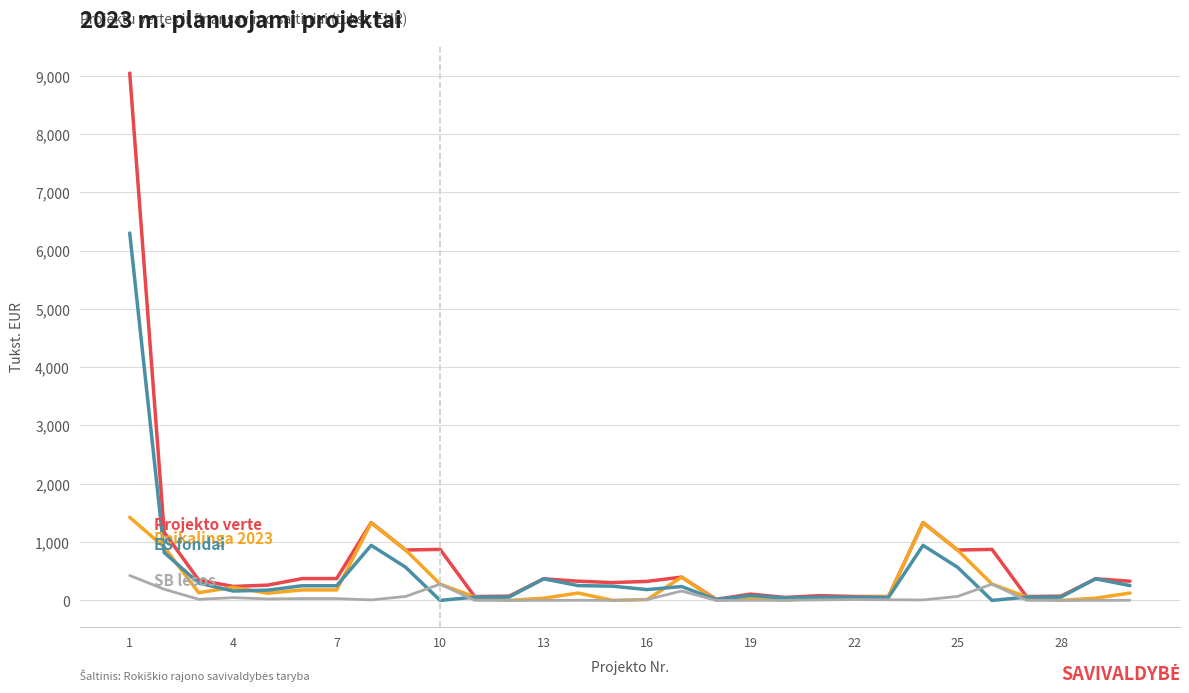

Is this an area chart (filled region under the line)?

No